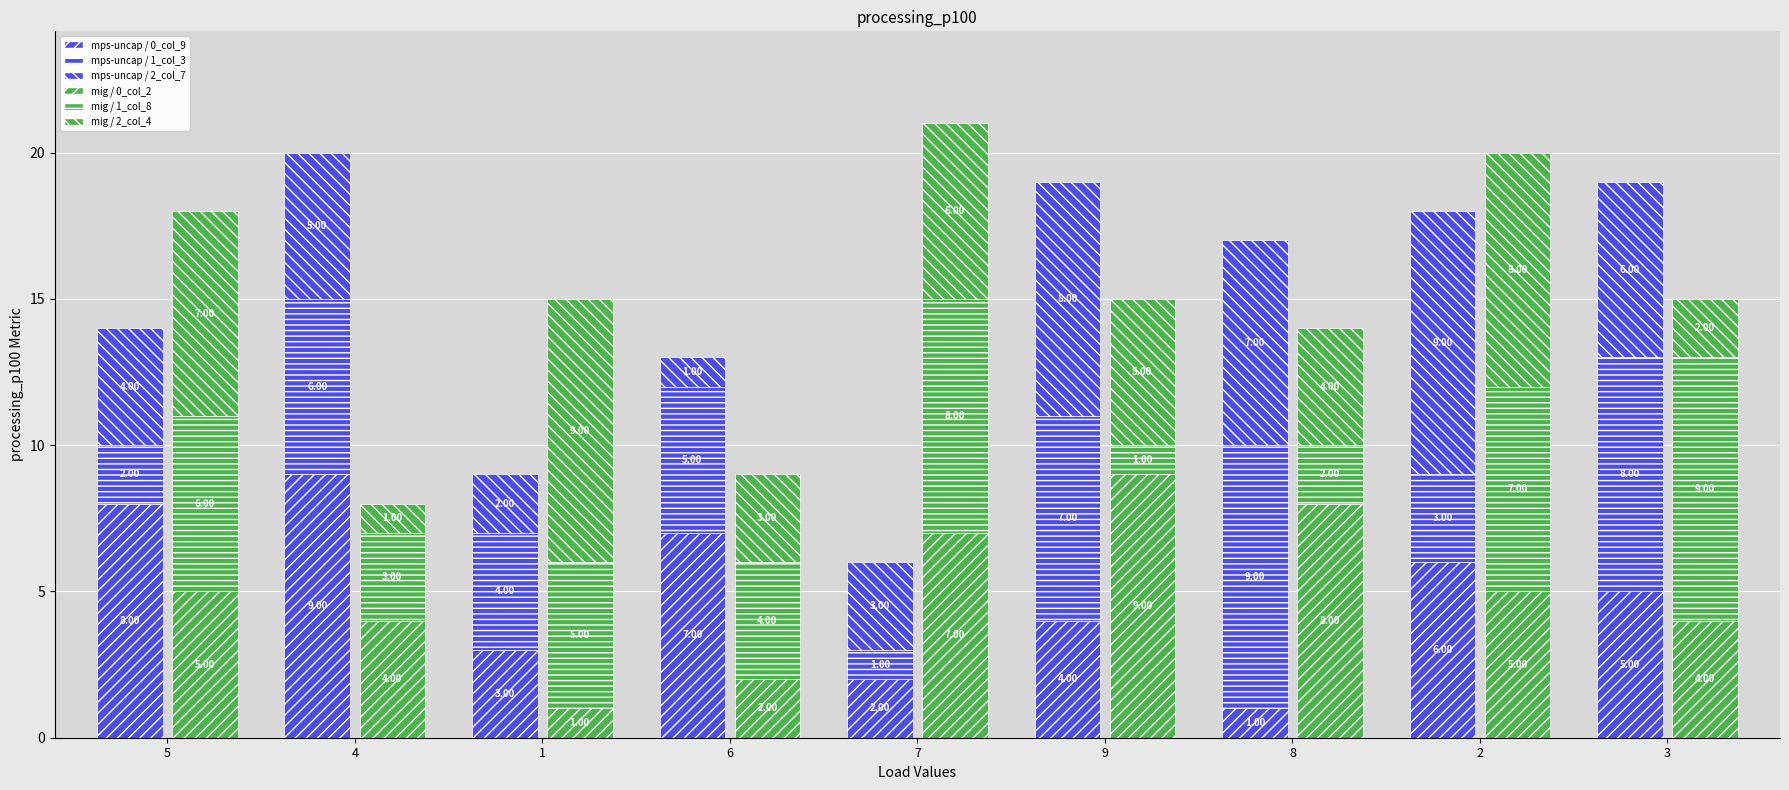

Rank the series by their maximum value, from highest to lowest.

mps-uncap / 0_col_9, mps-uncap / 1_col_3, mps-uncap / 2_col_7, mig / 0_col_2, mig / 1_col_8, mig / 2_col_4